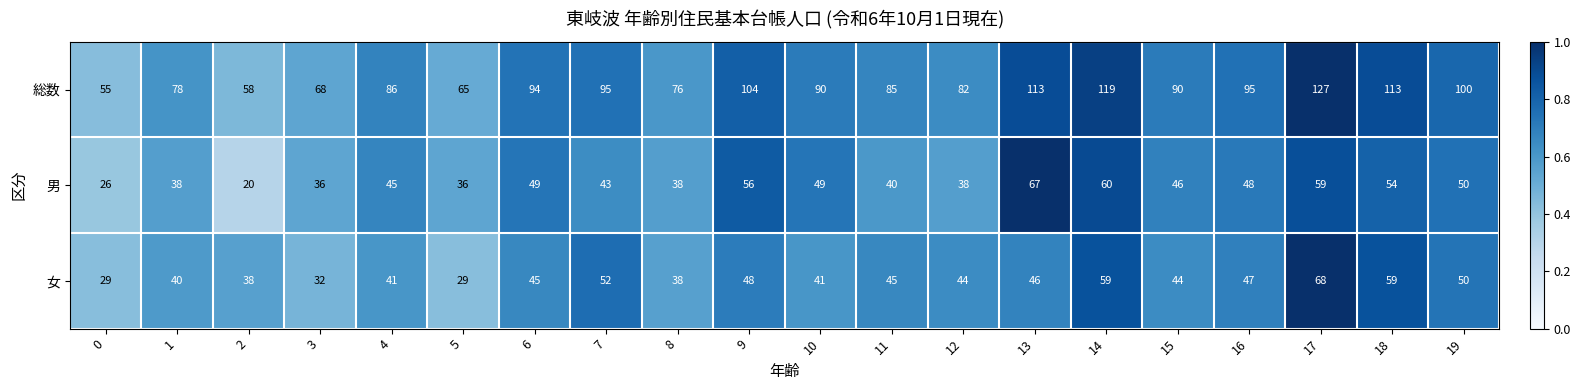

Which series has the widest spread of values?

総数